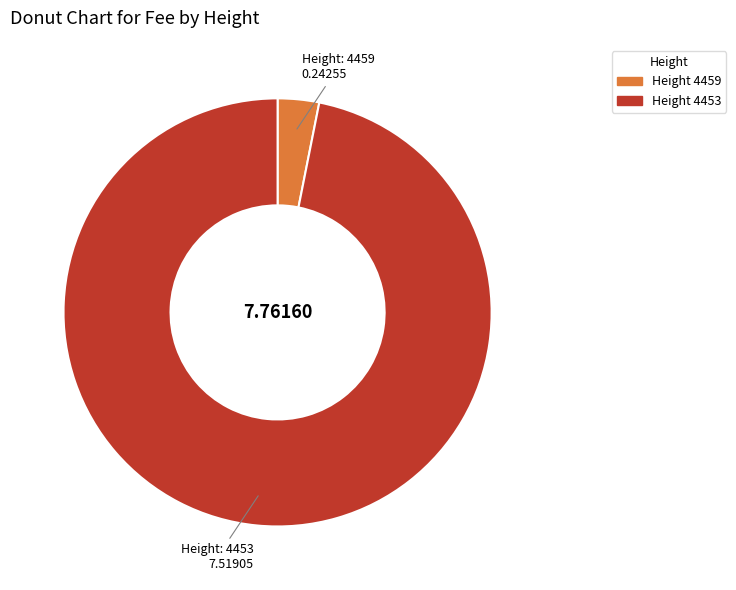

Rank the categories by value from lowest to highest.

4459, 4453